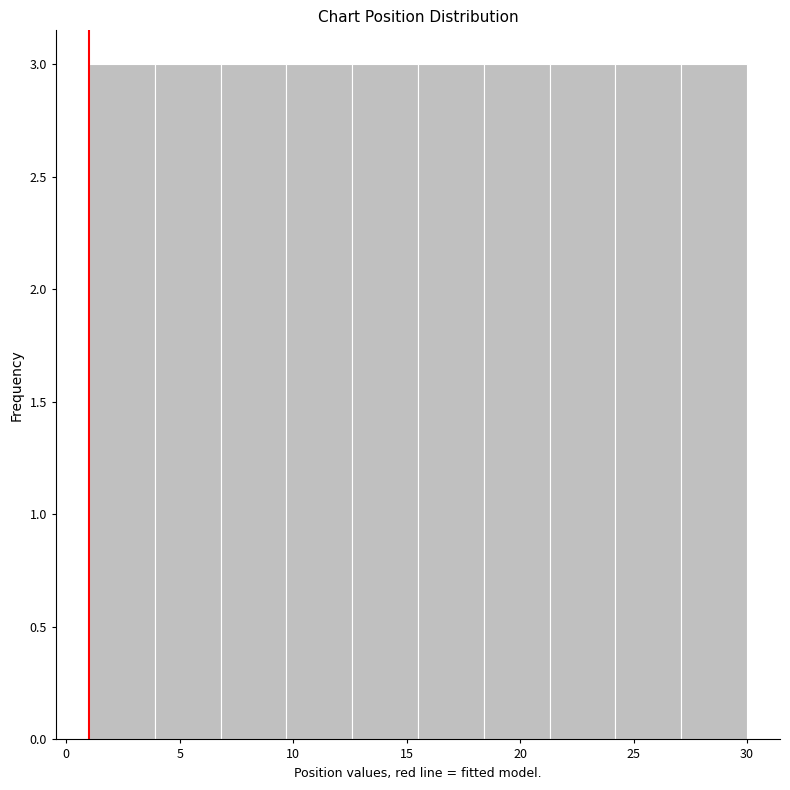

Reading left to right, list every bar in this chart as the range it spans on the x-axis followed by its height. Neither the bar edges nor the heights are printed on the chart, so give them approximately, as read against the axes.

1.0 to 3.9: 3
3.9 to 6.8: 3
6.8 to 9.7: 3
9.7 to 12.6: 3
12.6 to 15.5: 3
15.5 to 18.4: 3
18.4 to 21.3: 3
21.3 to 24.2: 3
24.2 to 27.1: 3
27.1 to 30.0: 3